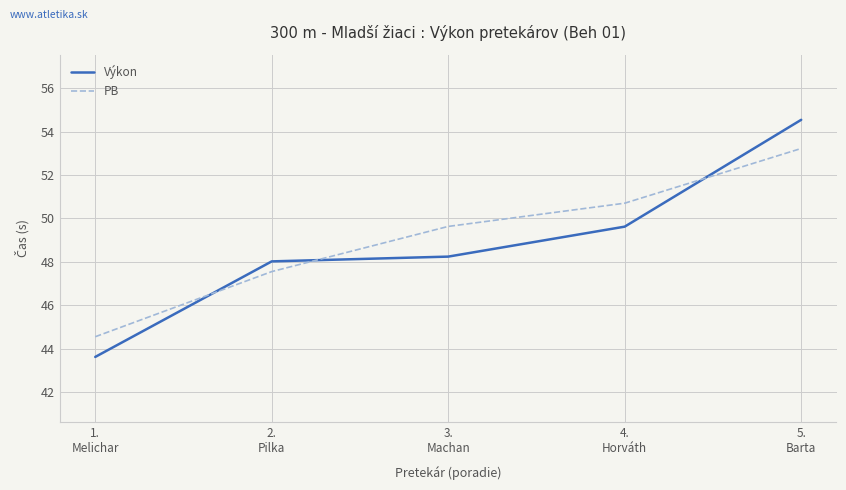

Between 3.
Machan and 5.
Barta, which series saw the biggest shift?

Výkon